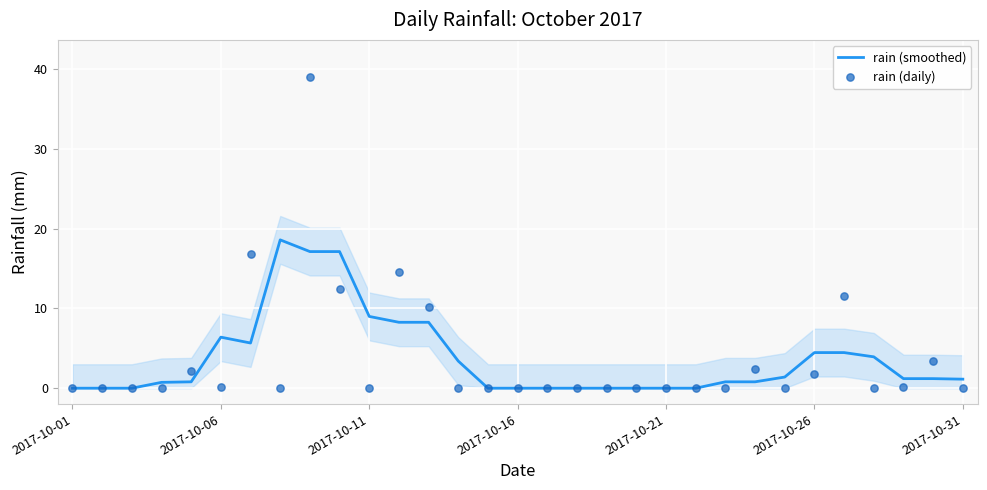

What are all the series names shown in the legend?

rain (smoothed), rain (daily)